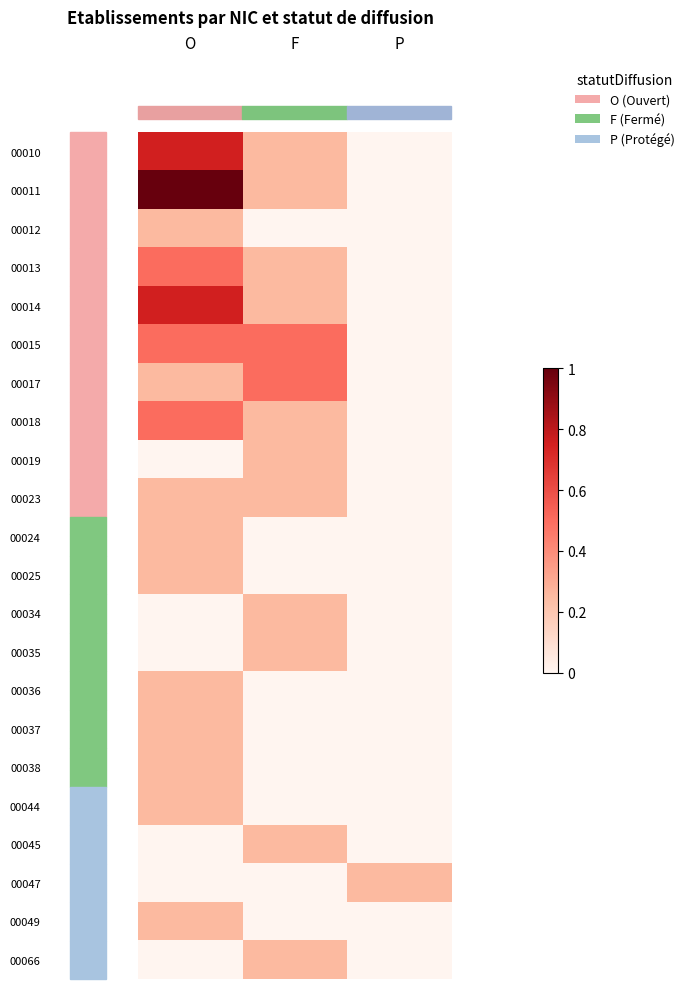

Reading left to right, extract all data points from this chart.

00010: O=0.8	F=0.2	P=0.0
00011: O=1.0	F=0.2	P=0.0
00012: O=0.2	F=0.0	P=0.0
00013: O=0.5	F=0.2	P=0.0
00014: O=0.8	F=0.2	P=0.0
00015: O=0.5	F=0.5	P=0.0
00017: O=0.2	F=0.5	P=0.0
00018: O=0.5	F=0.2	P=0.0
00019: O=0.0	F=0.2	P=0.0
00023: O=0.2	F=0.2	P=0.0
00024: O=0.2	F=0.0	P=0.0
00025: O=0.2	F=0.0	P=0.0
00034: O=0.0	F=0.2	P=0.0
00035: O=0.0	F=0.2	P=0.0
00036: O=0.2	F=0.0	P=0.0
00037: O=0.2	F=0.0	P=0.0
00038: O=0.2	F=0.0	P=0.0
00044: O=0.2	F=0.0	P=0.0
00045: O=0.0	F=0.2	P=0.0
00047: O=0.0	F=0.0	P=0.2
00049: O=0.2	F=0.0	P=0.0
00066: O=0.0	F=0.2	P=0.0